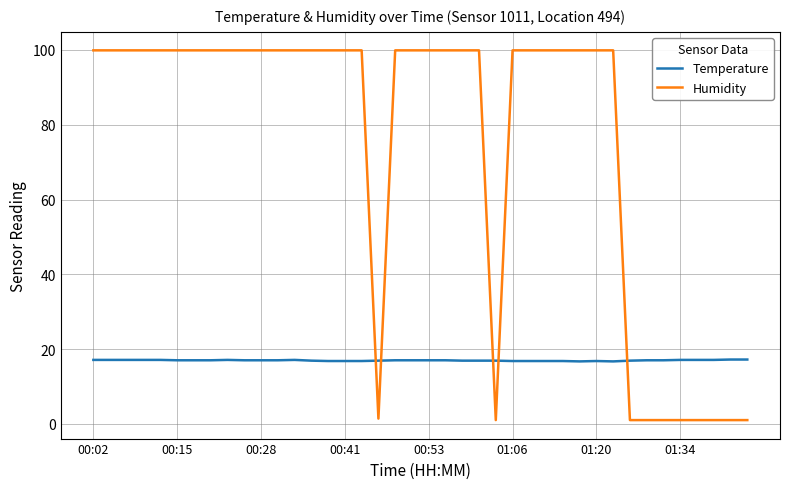

What are all the series names shown in the legend?

Temperature, Humidity